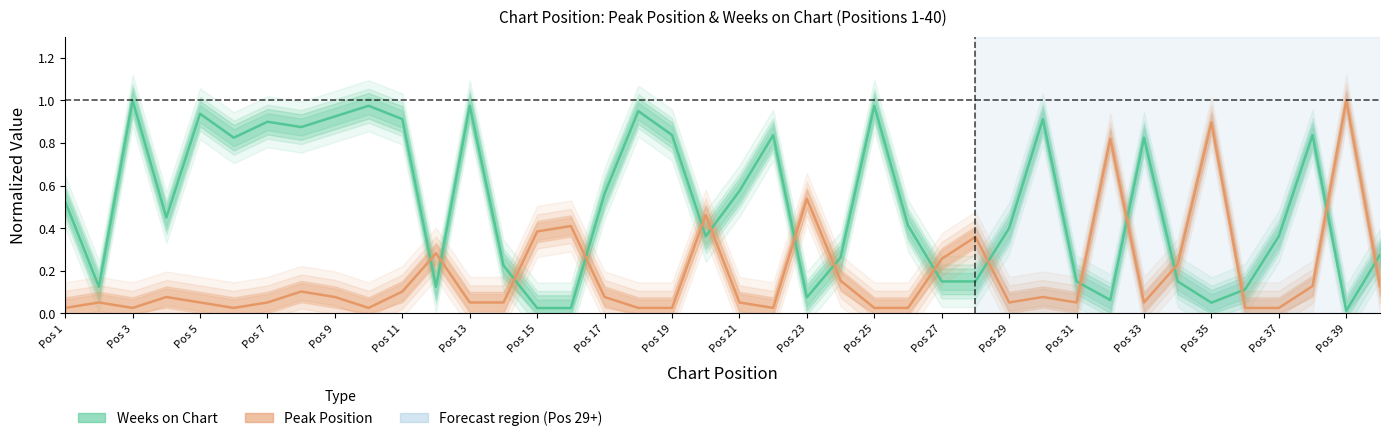

Is it true that Weeks on Chart equals 0.1 at Pos 1?

False